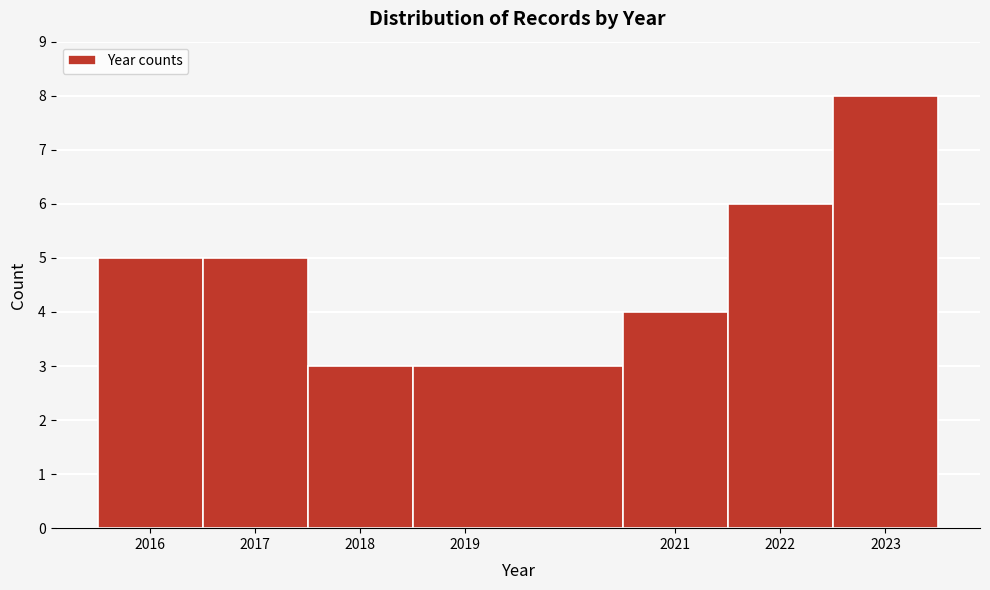

Reading left to right, list every bar in this chart as the range it spans on the x-axis followed by its height. The values are not printed on the chart, so give them approximately, as read against the axis.

2015.5 to 2016.5: 5
2016.5 to 2017.5: 5
2017.5 to 2018.5: 3
2018.5 to 2020.5: 3
2020.5 to 2021.5: 4
2021.5 to 2022.5: 6
2022.5 to 2023.5: 8